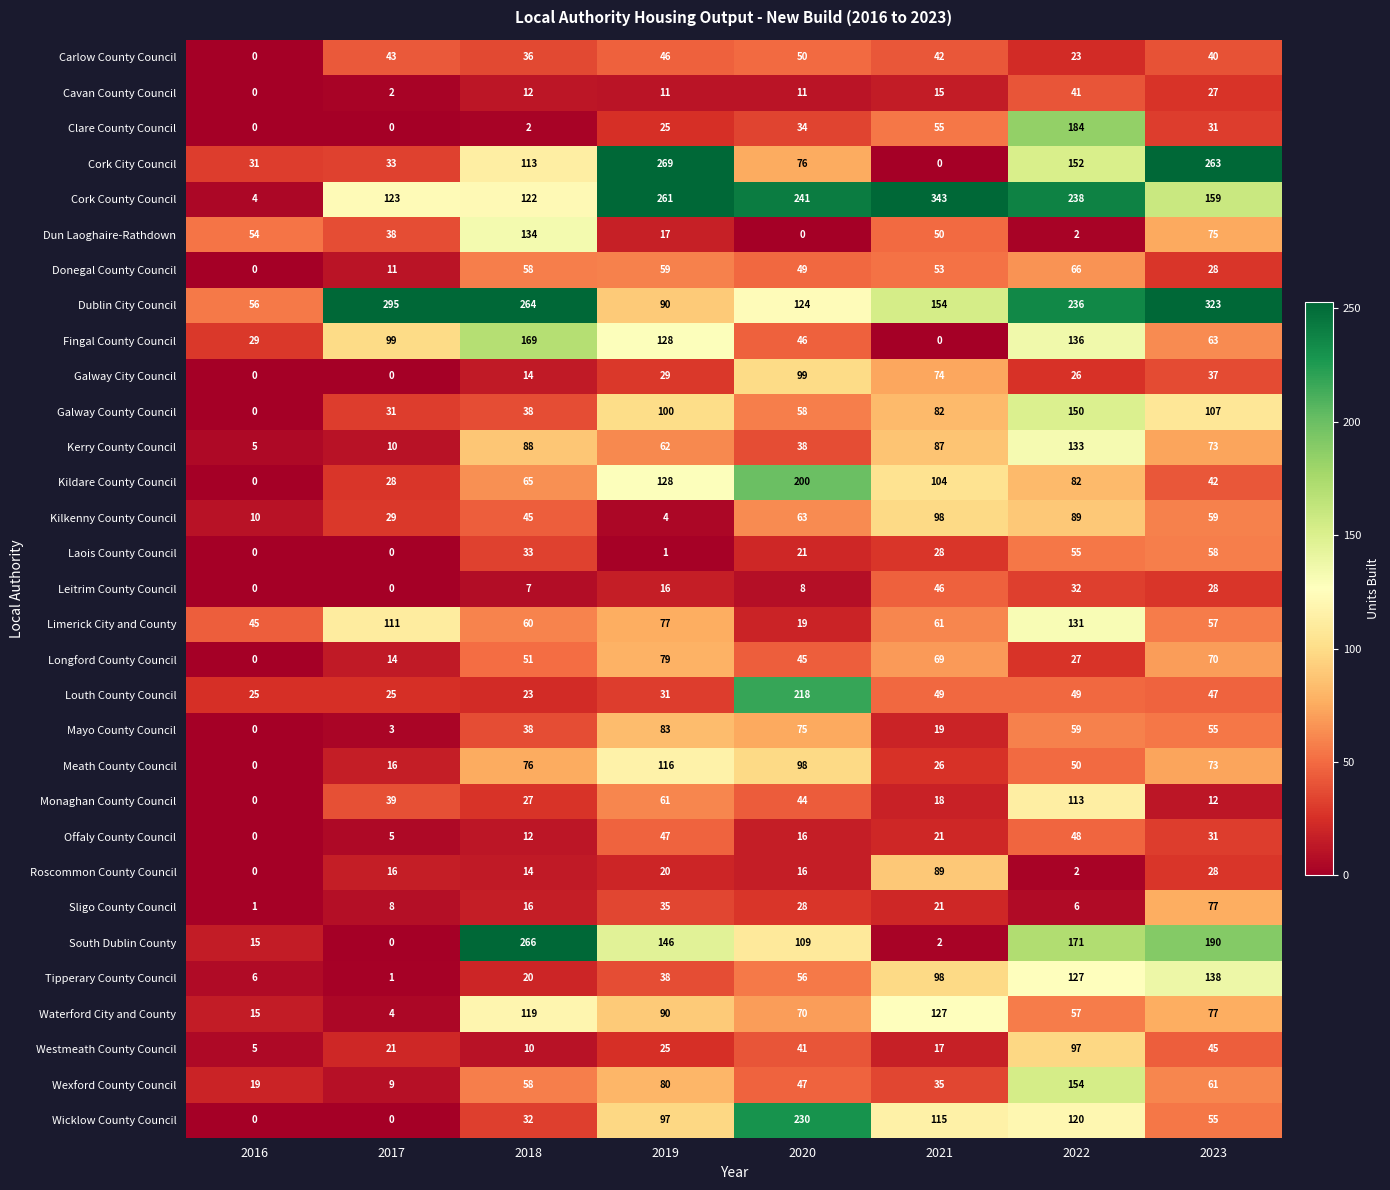

Rank the series by their maximum value, from lowest to highest.

Cavan County Council, Leitrim County Council, Offaly County Council, Carlow County Council, Laois County Council, Donegal County Council, Sligo County Council, Longford County Council, Mayo County Council, Roscommon County Council, Westmeath County Council, Kilkenny County Council, Galway City Council, Monaghan County Council, Meath County Council, Waterford City and County, Limerick City and County, Kerry County Council, Dun Laoghaire-Rathdown, Tipperary County Council, Galway County Council, Wexford County Council, Fingal County Council, Clare County Council, Kildare County Council, Louth County Council, Wicklow County Council, South Dublin County, Cork City Council, Dublin City Council, Cork County Council